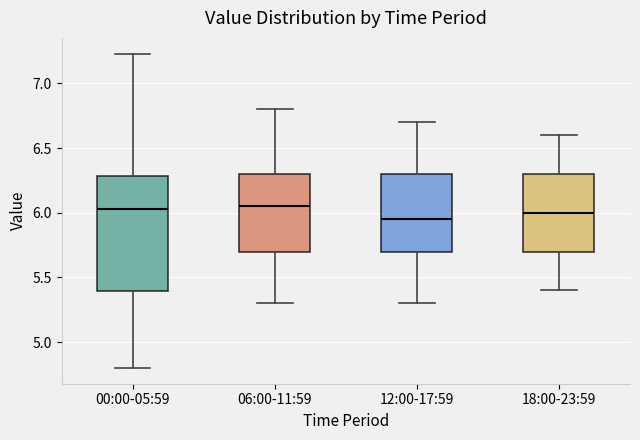

Where is the upper edge of the box for 00:00-05:59 on the y-axis? The values are not printed on the chart, so give them approximately, as read against the axis.

6.30